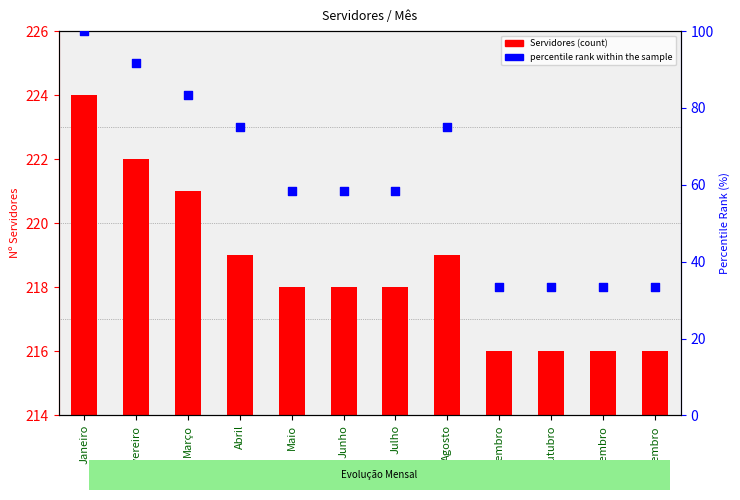

At how many categories does at least one series exceed 65?

12